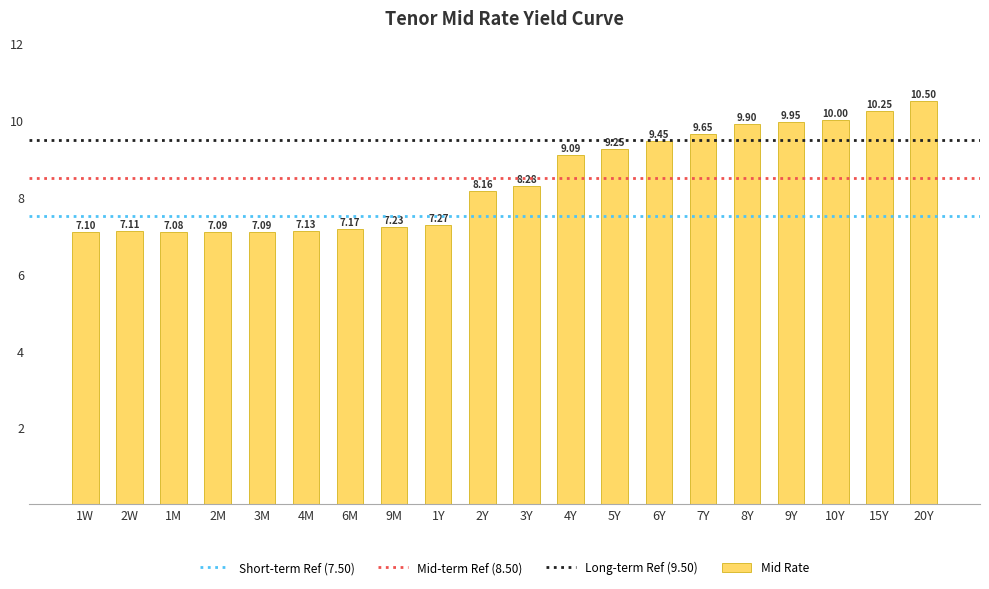

What is the difference between the second highest and second lowest values?

3.2